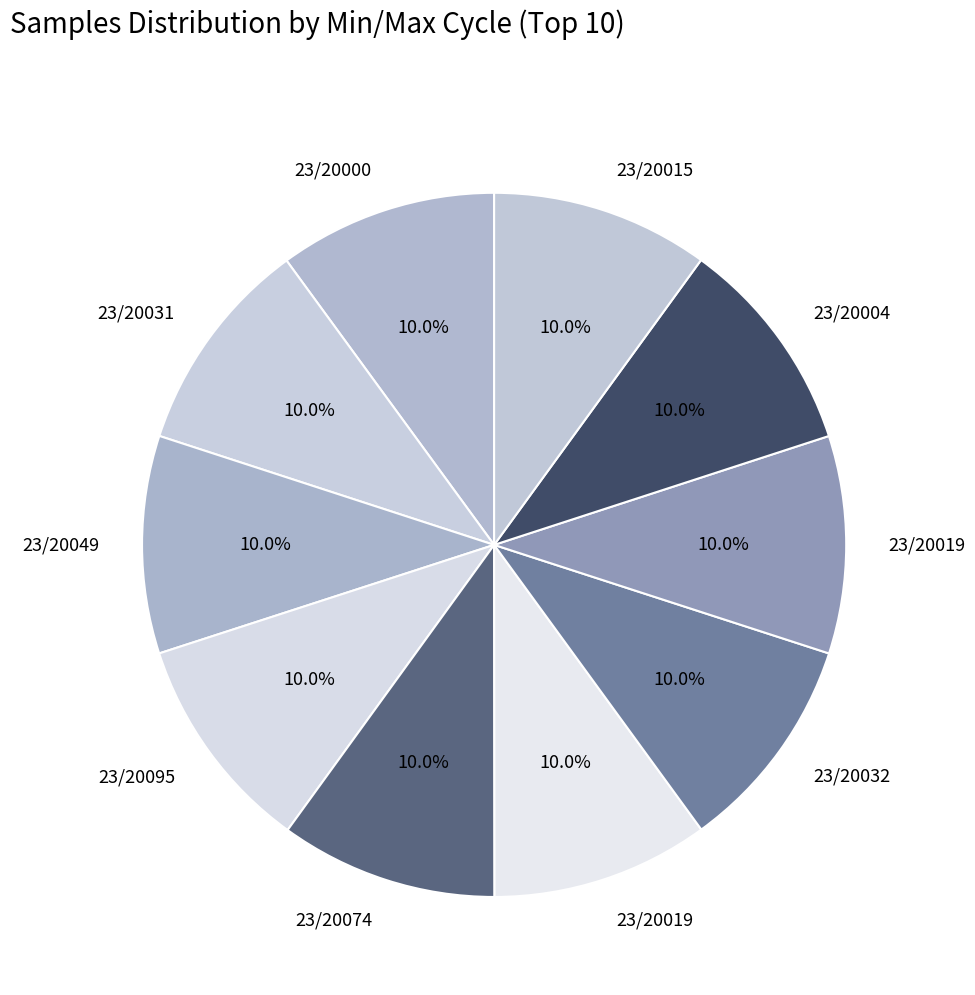

How many segments does this pie chart have?

10